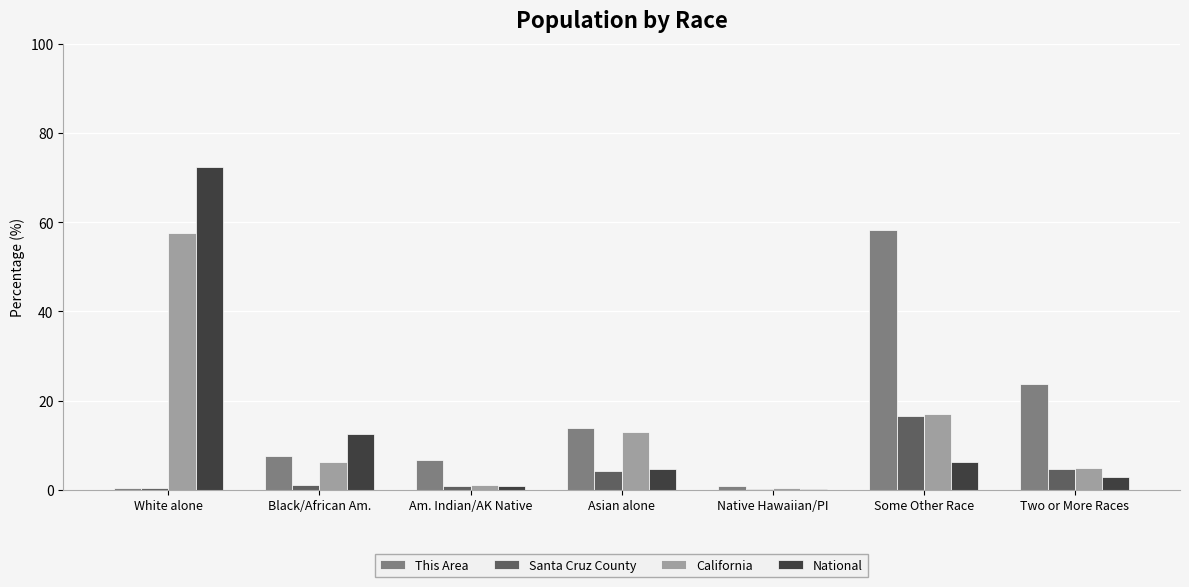

What is the average value of the This Area series?

15.9